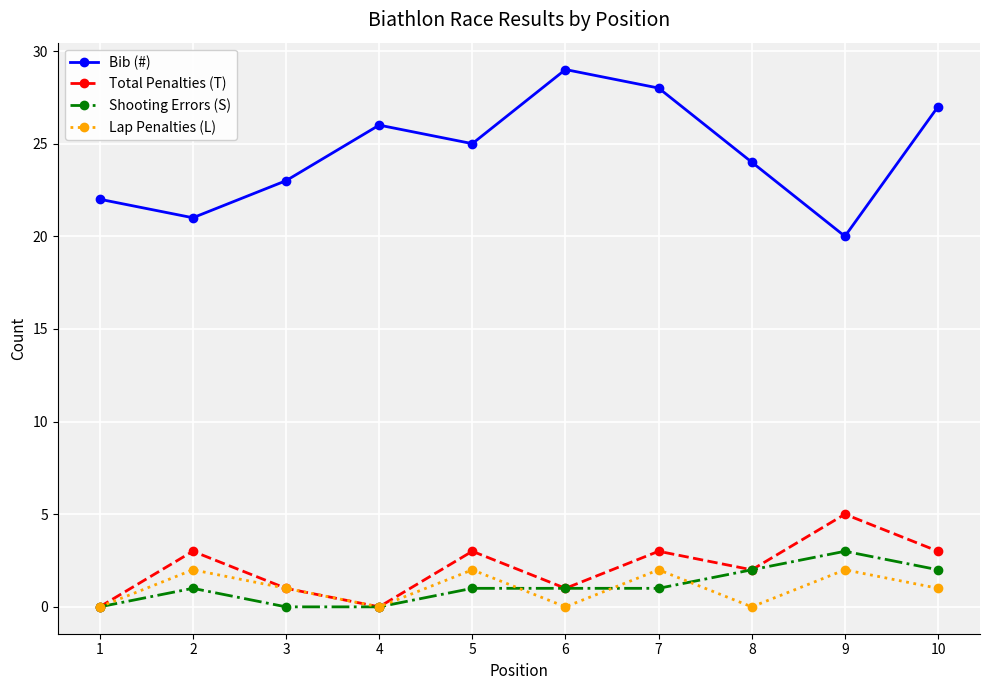

True or false: Lap Penalties (L) and Bib (#) cross at least once.

False